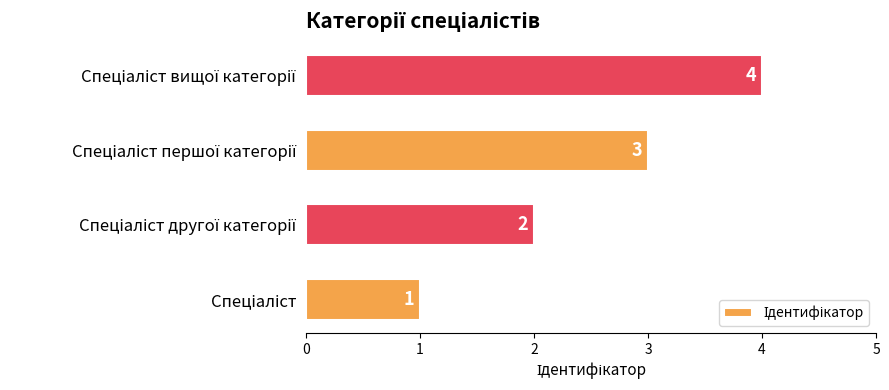

What is the difference between the maximum and minimum values?

3